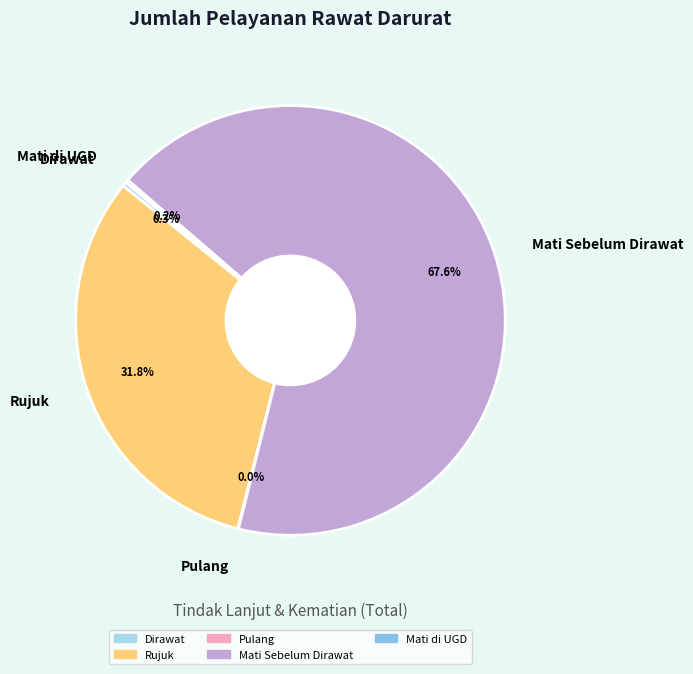

What percentage is the Mati Sebelum Dirawat slice, to the nearest percent?

68%